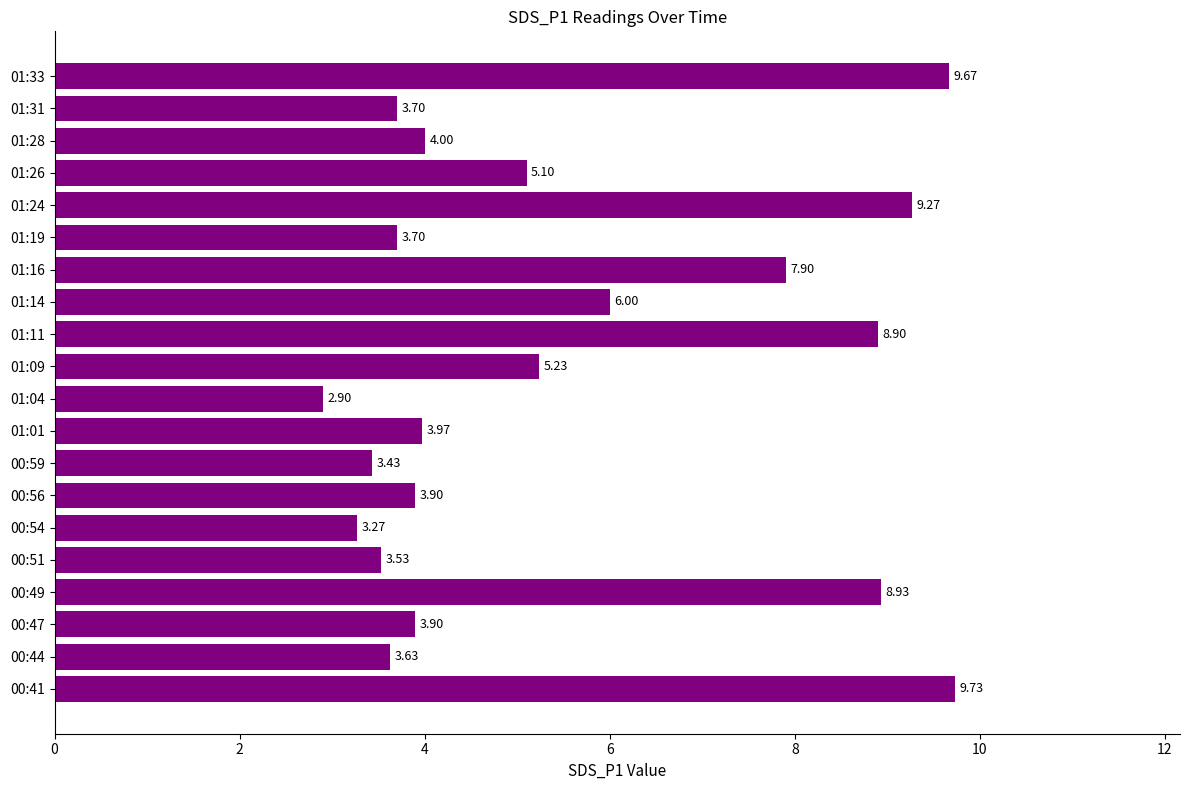

At which label is the value closest to 6?

01:14